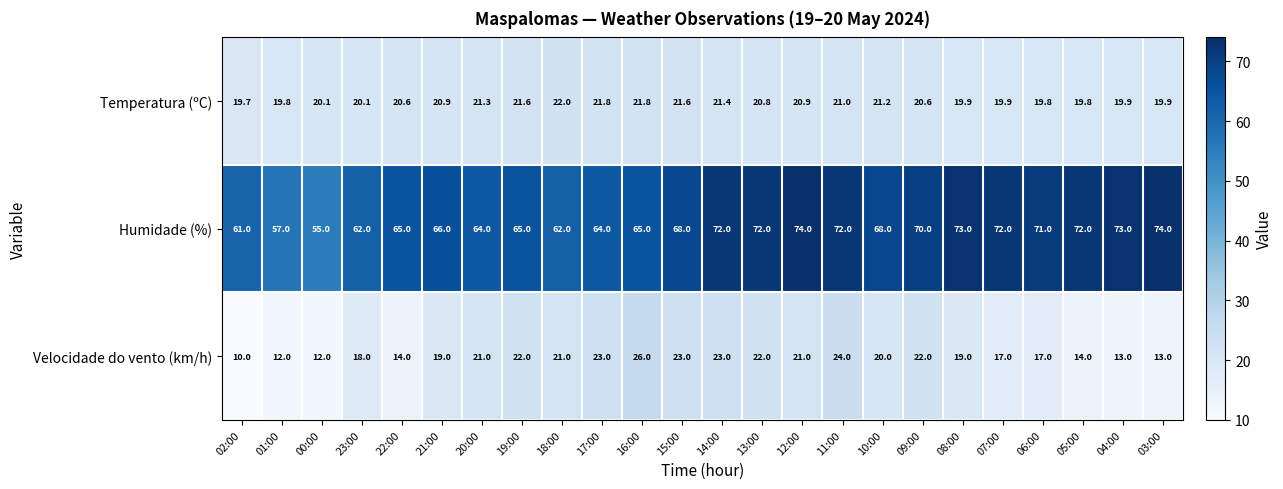

Which label corresponds to the smallest value in the chart?

02:00